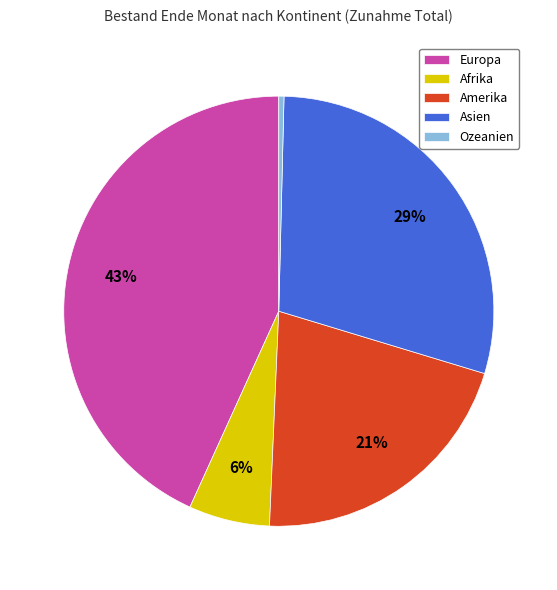

The Amerika slice represents 21% of the pie. True or false?

True